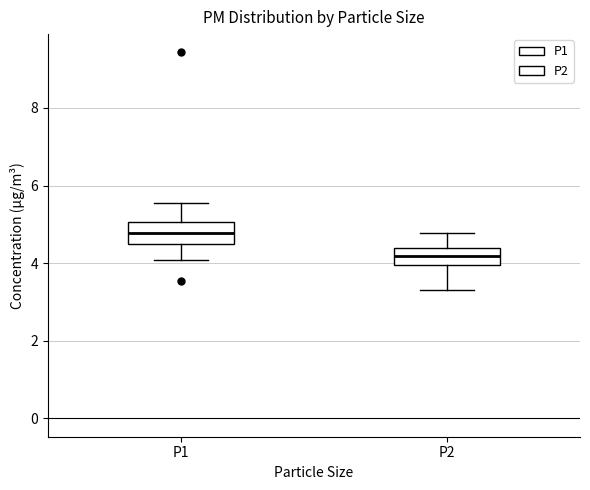

Where is the upper edge of the box for P2 on the y-axis? The values are not printed on the chart, so give them approximately, as read against the axis.

4.4